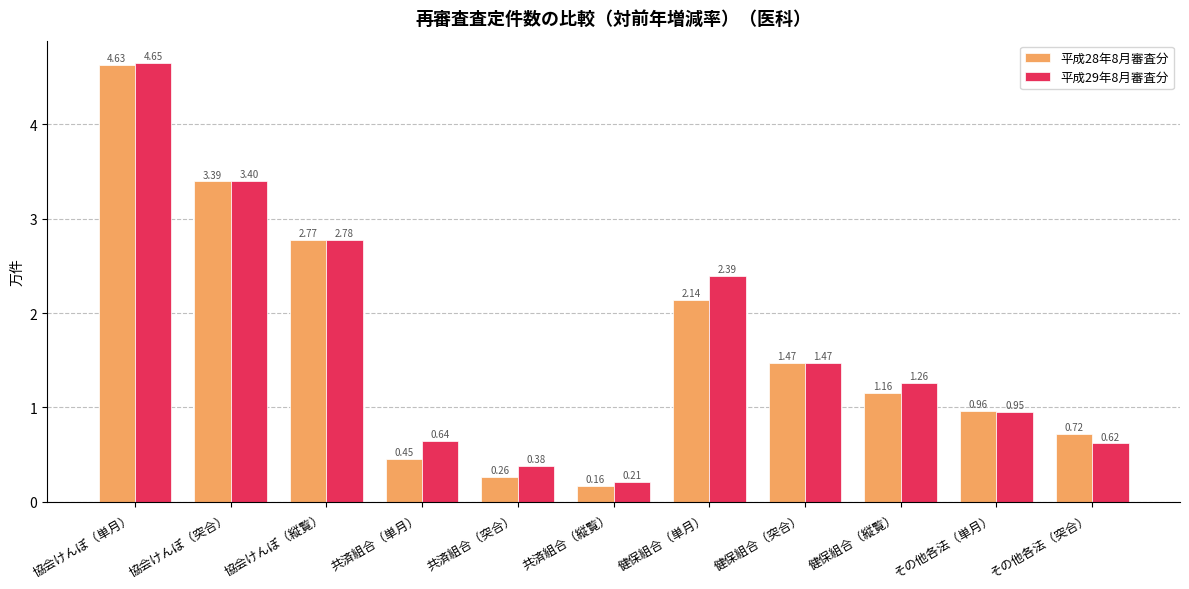

What is the label of the 10th bar from the right?

協会けんぽ（突合）